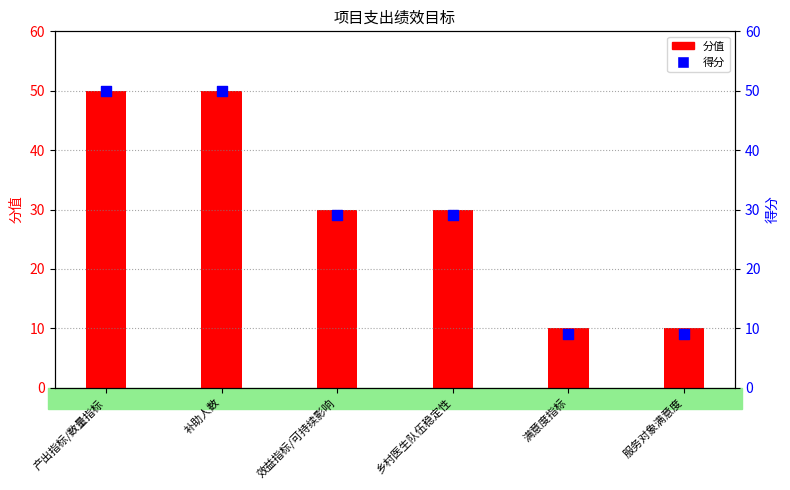

Which series reaches the maximum Y coordinate?

分值